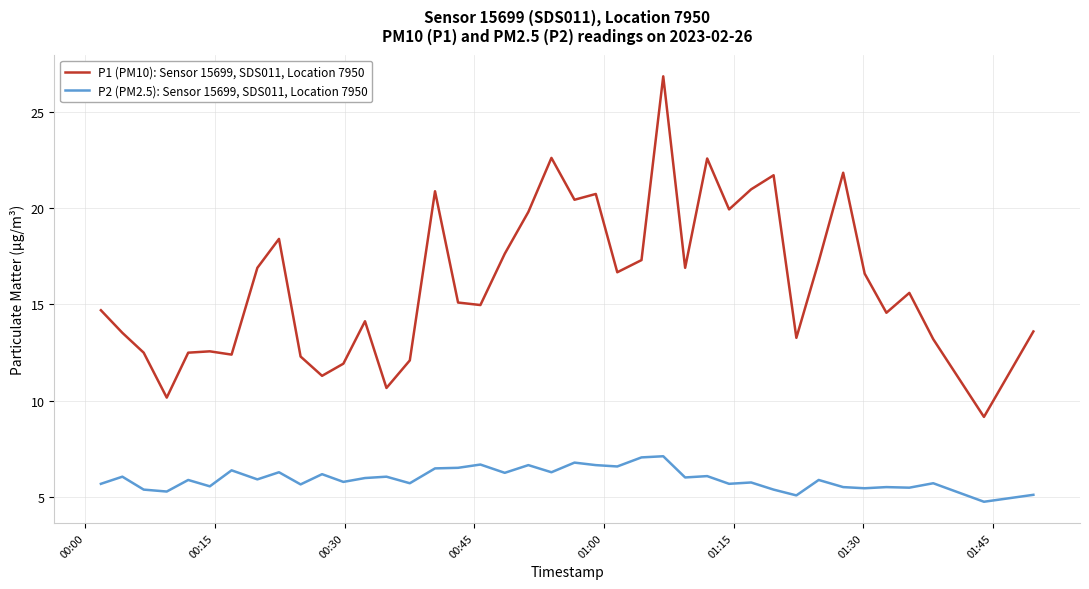

True or false: P1 (PM10): Sensor 15699, SDS011, Location 7950 and P2 (PM2.5): Sensor 15699, SDS011, Location 7950 intersect in this chart.

False